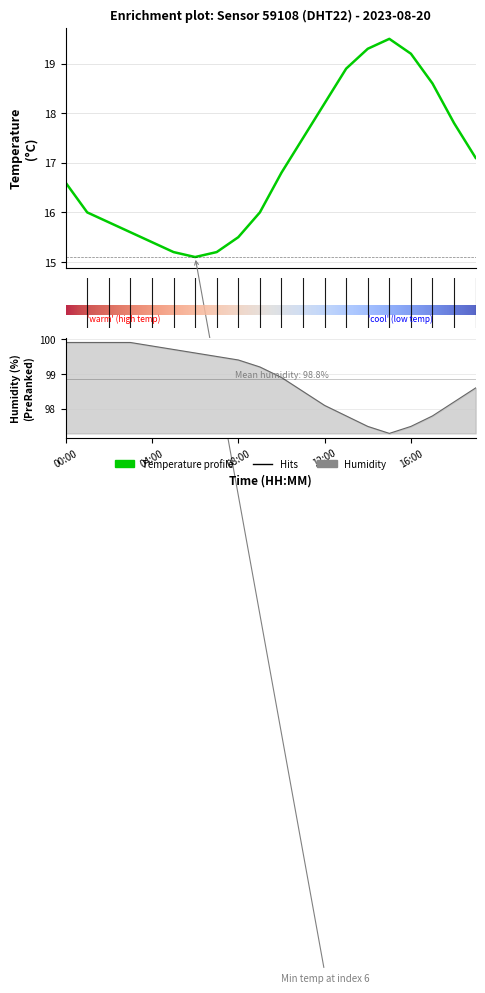

At which label is temperature closest to 17?

19:00